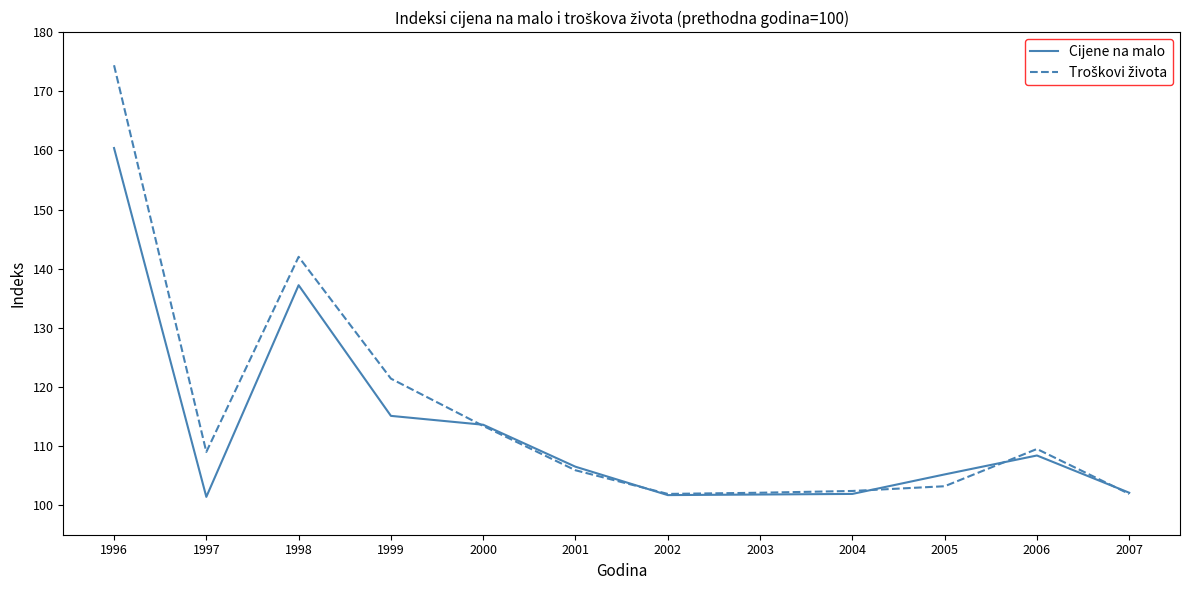

What is the greatest value displayed?

174.4